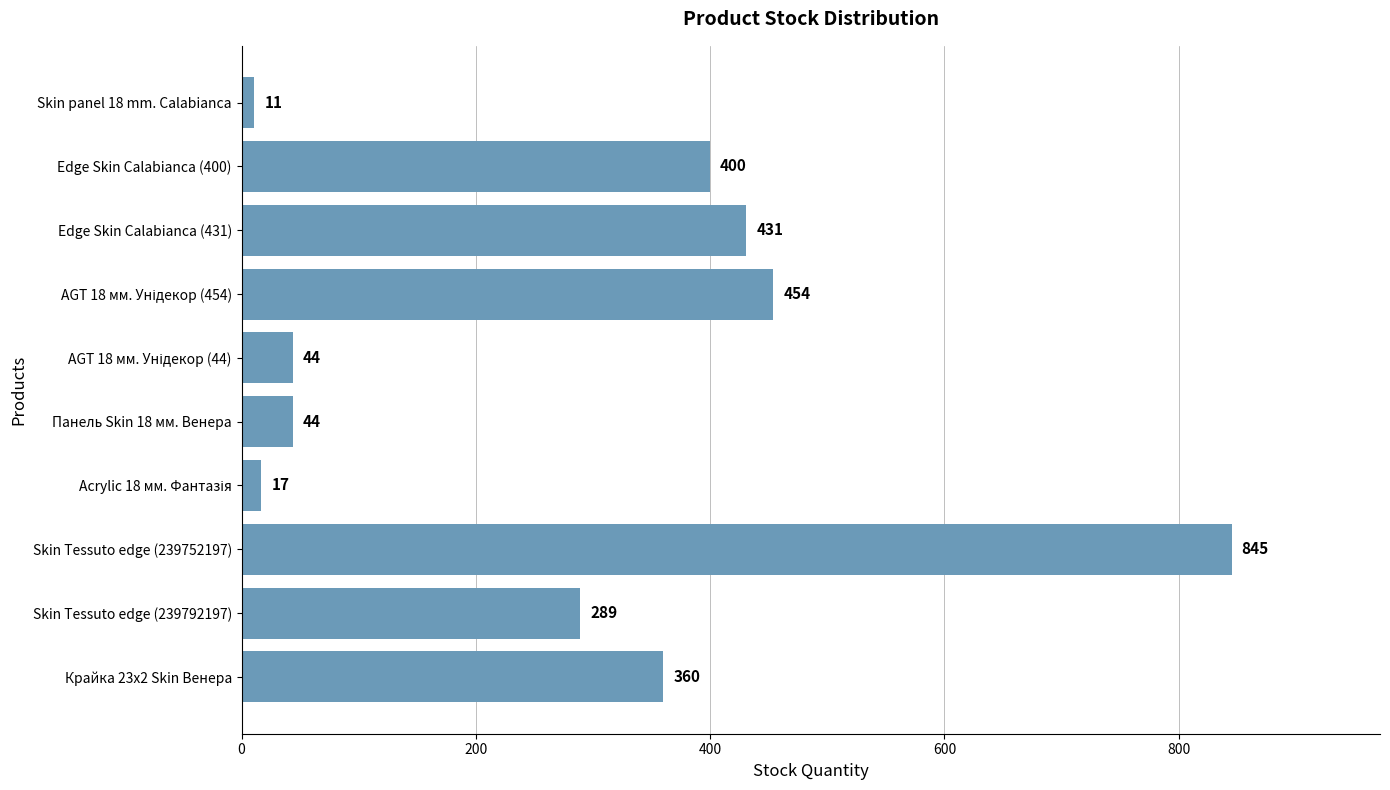

Which category has the lowest value across all series?

Skin panel 18 mm. Calabianca